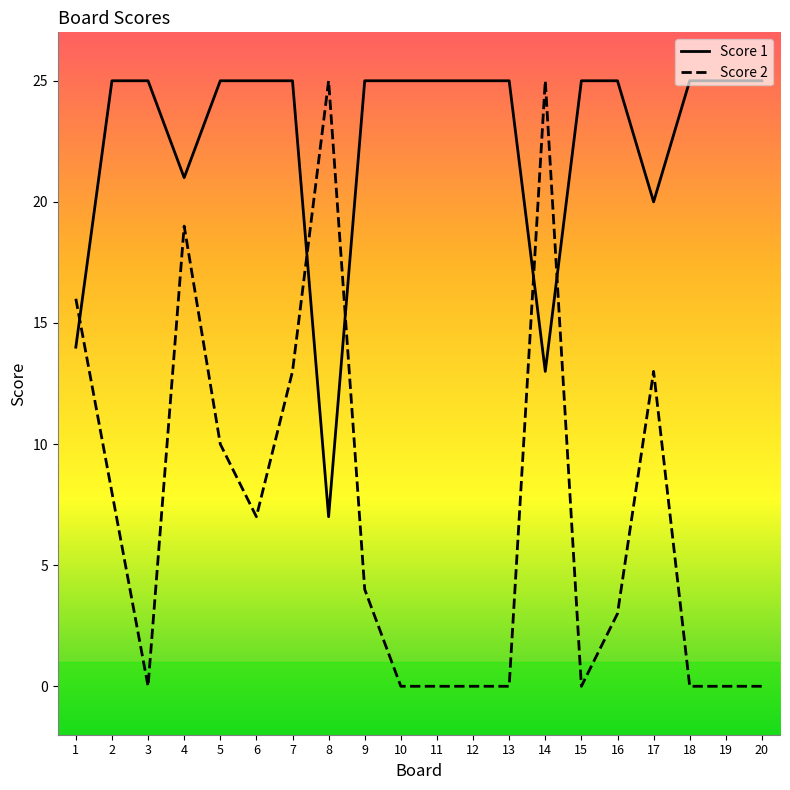

What is the total value across all series at 5?

35